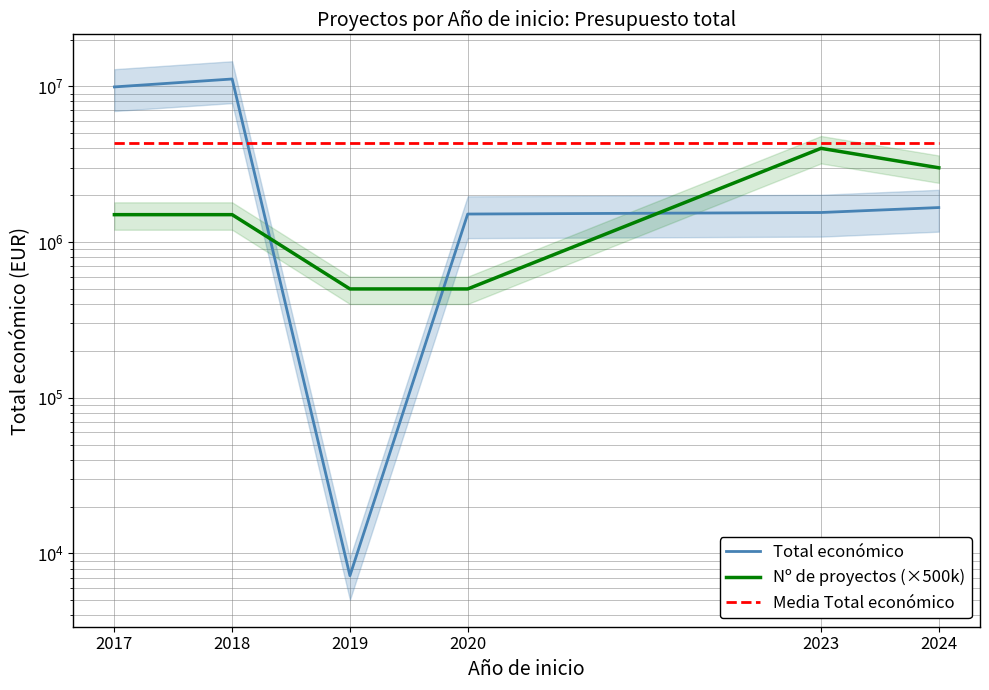

True or false: Total económico has a value of 9920217.0 at 2017.

True